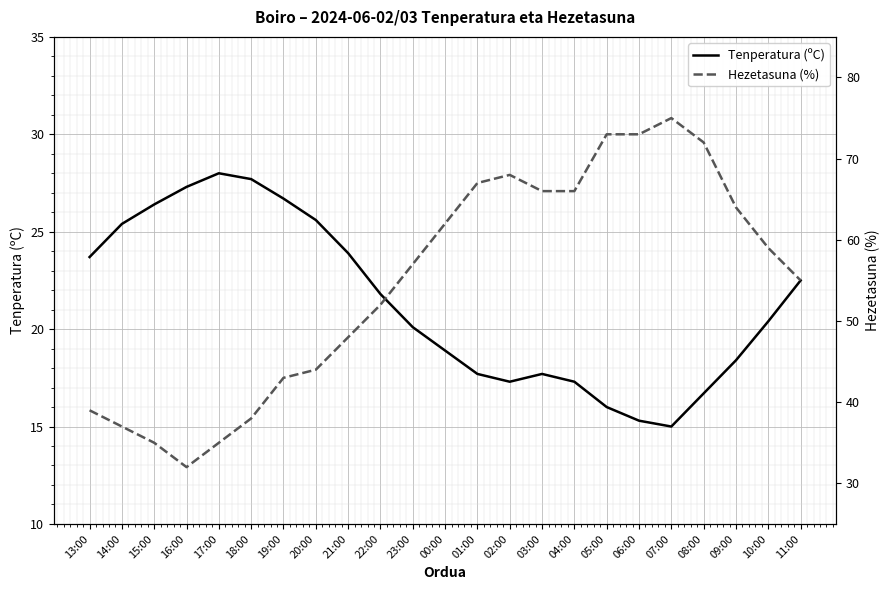

What is the spread (max minus min) of values at 23:00?

36.9